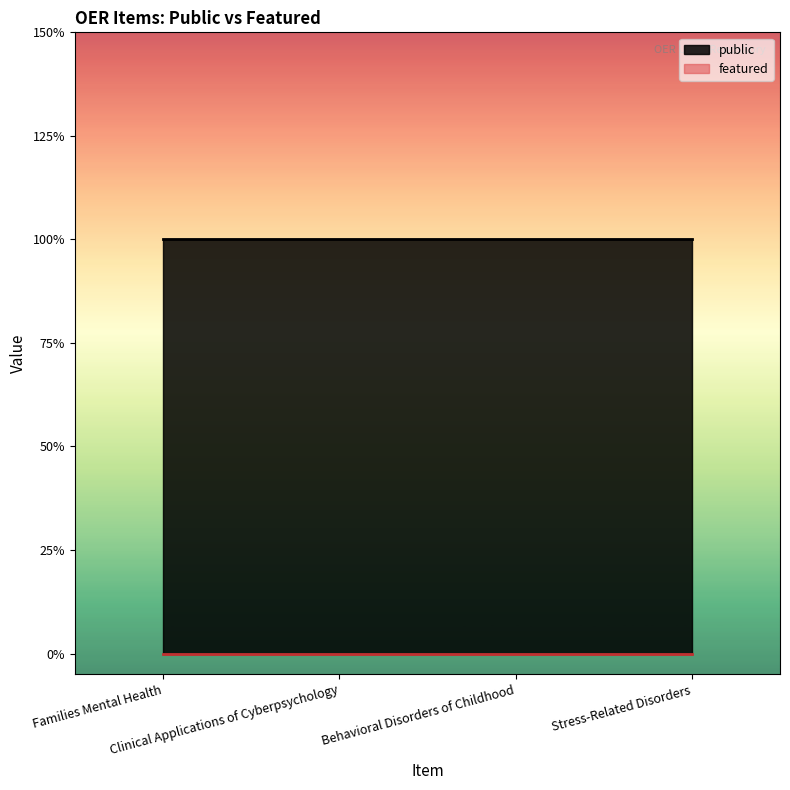

What is the average value of the public series?

1